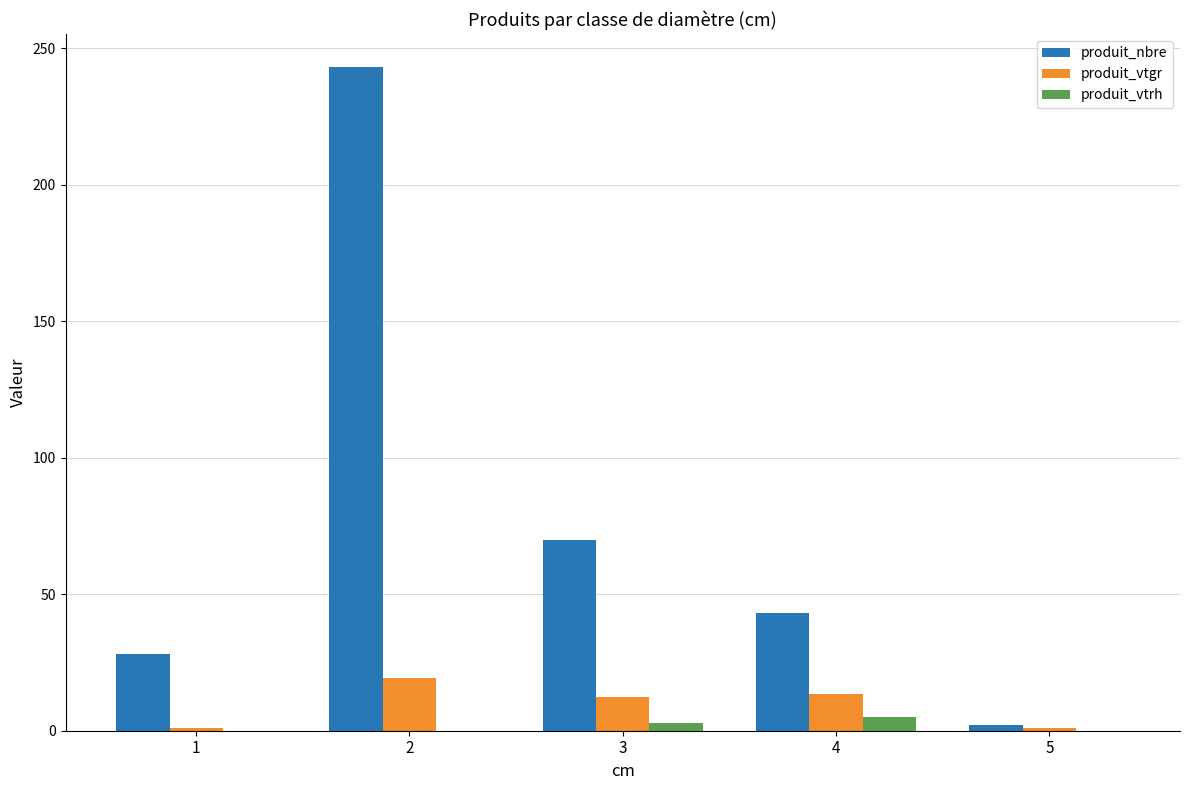

Between 2 and 3, which series saw the biggest shift?

produit_nbre